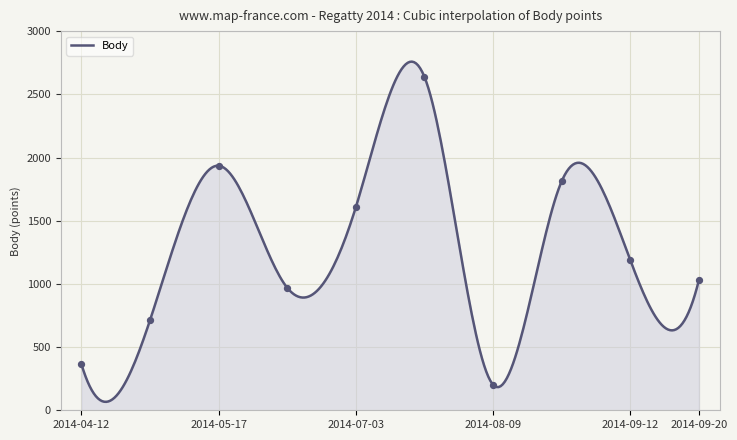

What is the change in value from 2014-04-26 to 2014-08-09?

-511